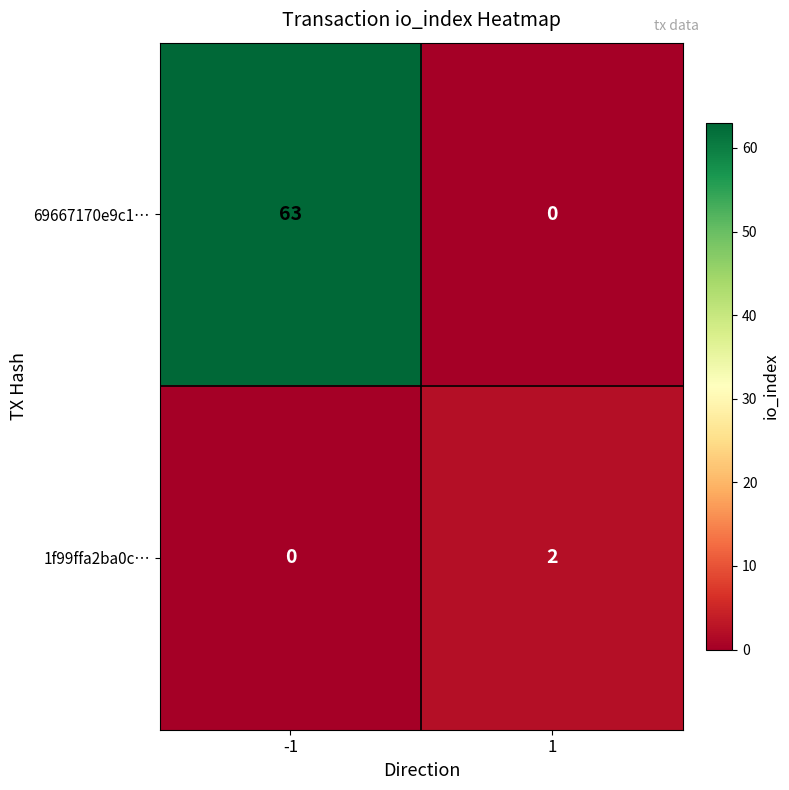

What is the total value across all series at -1?

63